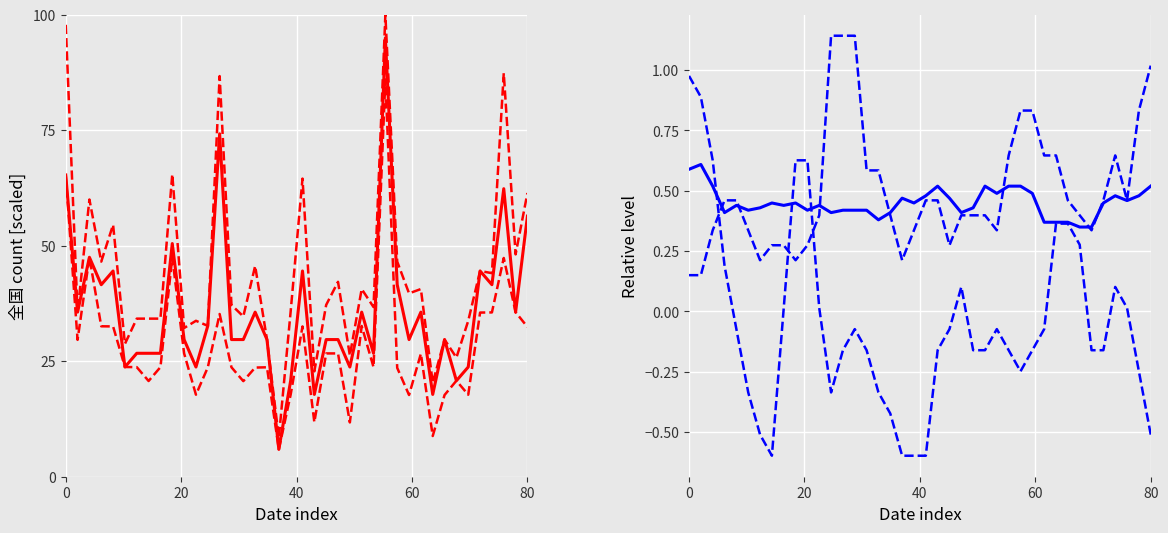

The value of 上海 (lower) at 31 is 5.7. True or false?

False